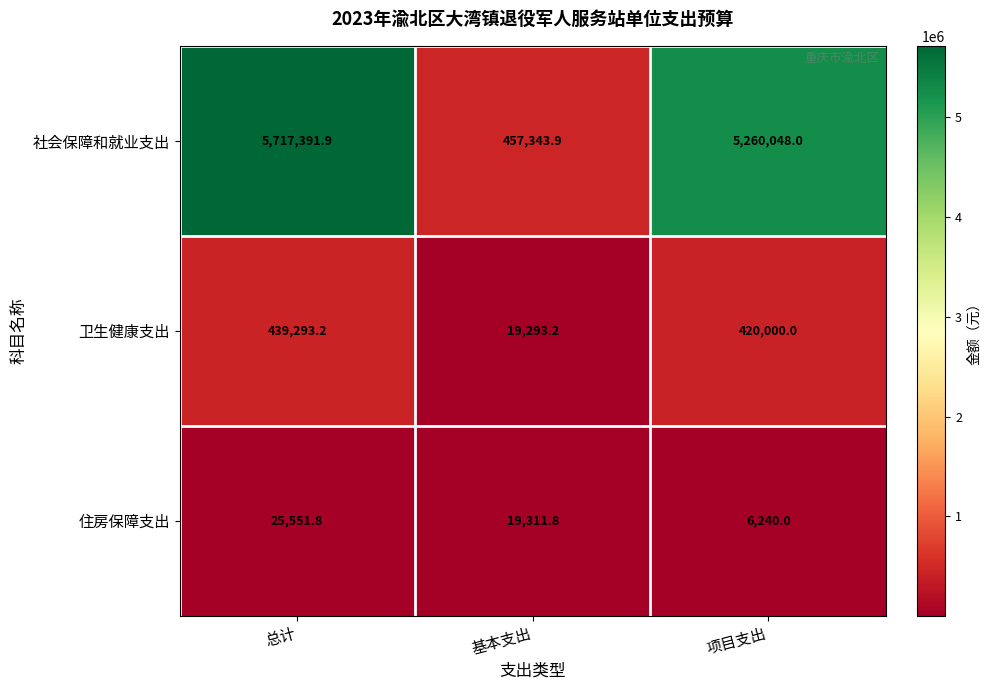

True or false: 社会保障和就业支出 has a value of 5717391.9 at 总计.

True